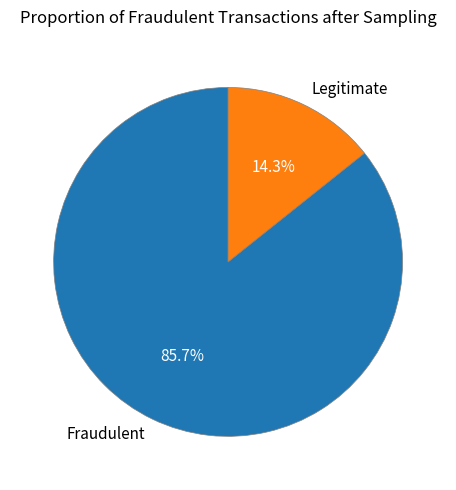

What is the ratio of the value at Fraudulent to the value at Legitimate?

6.0